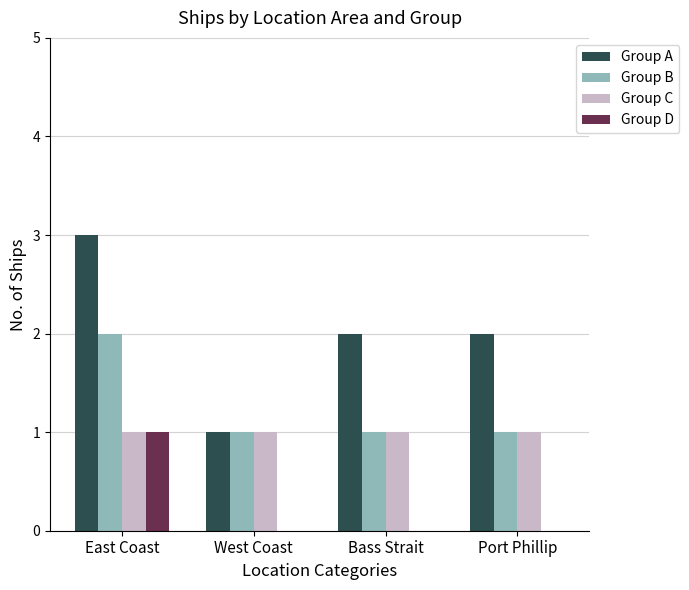

What is the greatest value displayed?

3